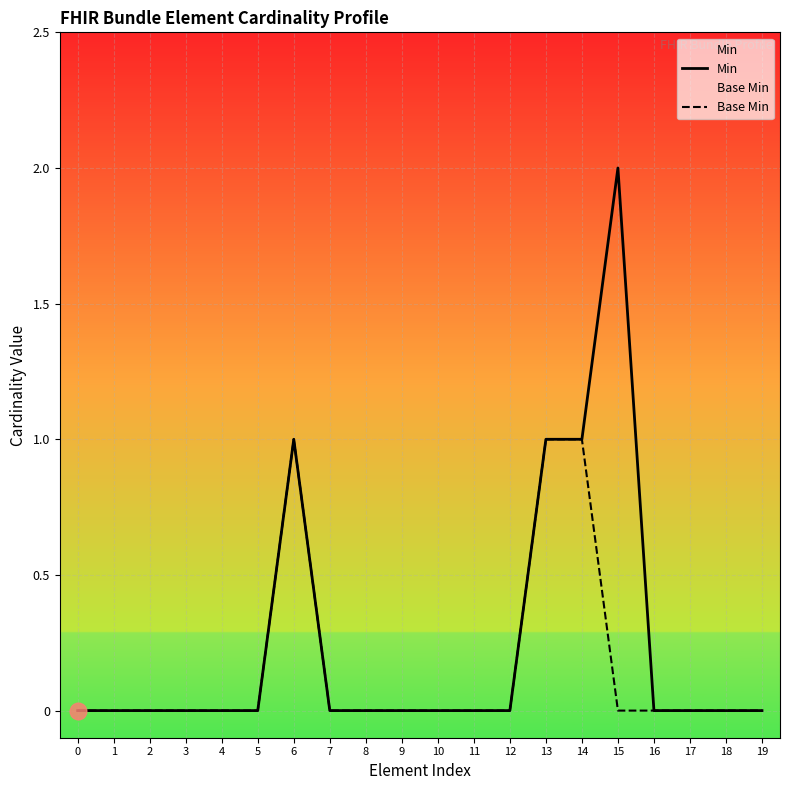

What is the difference between the maximum and second lowest values in the Base Min series?

1